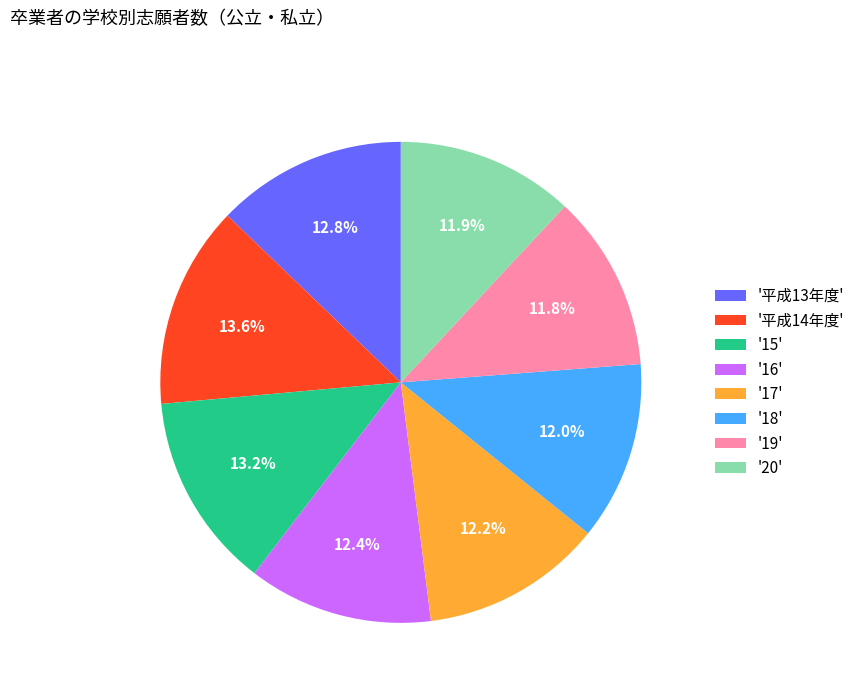

Does '17' account for over 50% of the chart?

No